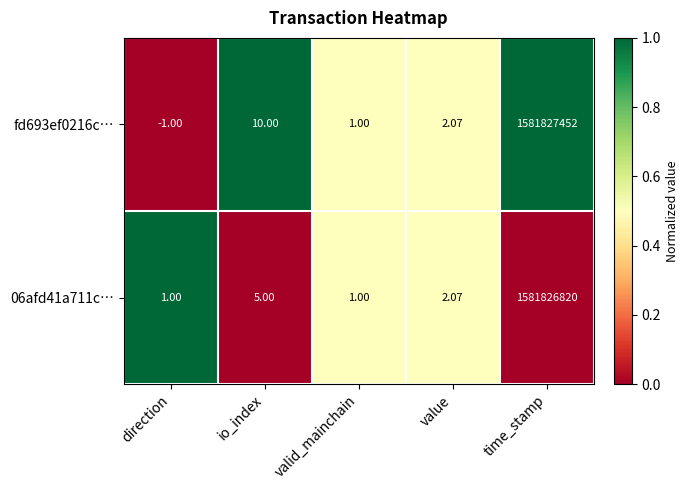

Is the value of 06afd41a711c… at io_index greater than the value of fd693ef0216c… at valid_mainchain?

Yes